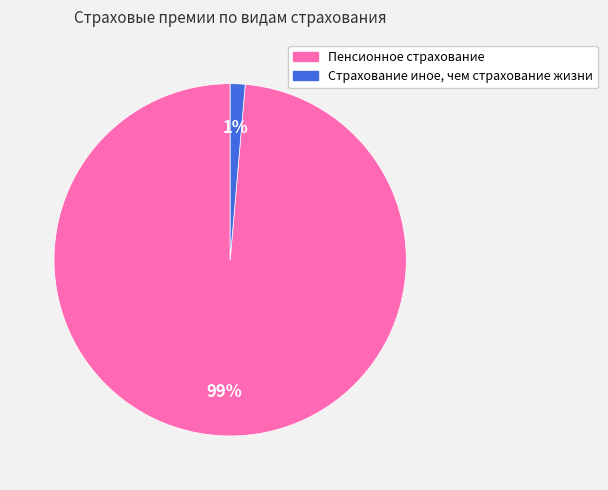

Between Пенсионное страхование and Страхование иное, чем страхование жизни, which is larger?

Пенсионное страхование